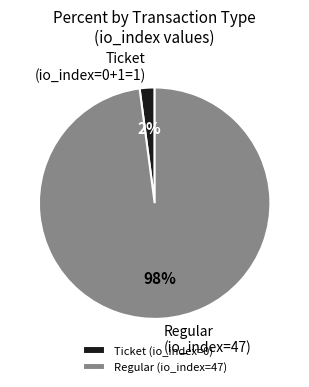

Is it true that Regular (io_index=47) is 85% of the pie?

False